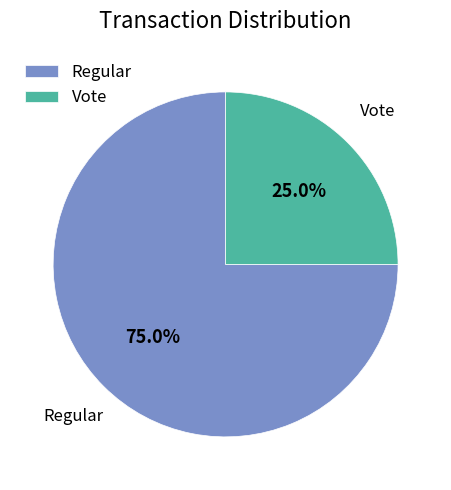

Which category has the biggest portion of the pie?

Regular